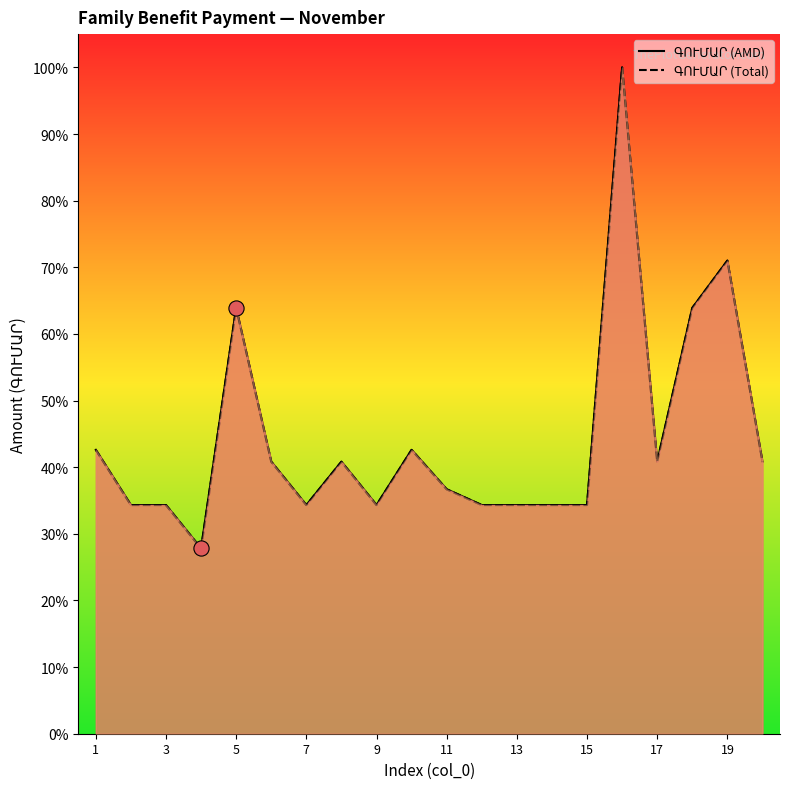

At how many categories does at least one series exceed 81?

1